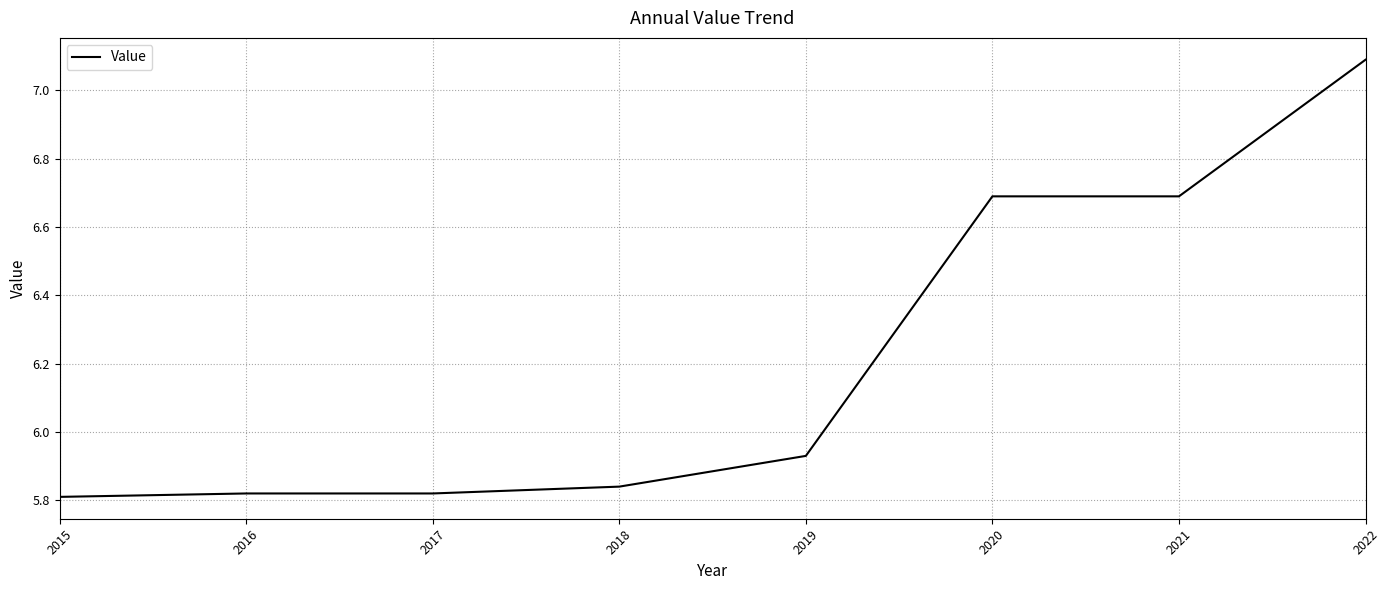

Does the chart display data point markers on the line(s)?

No